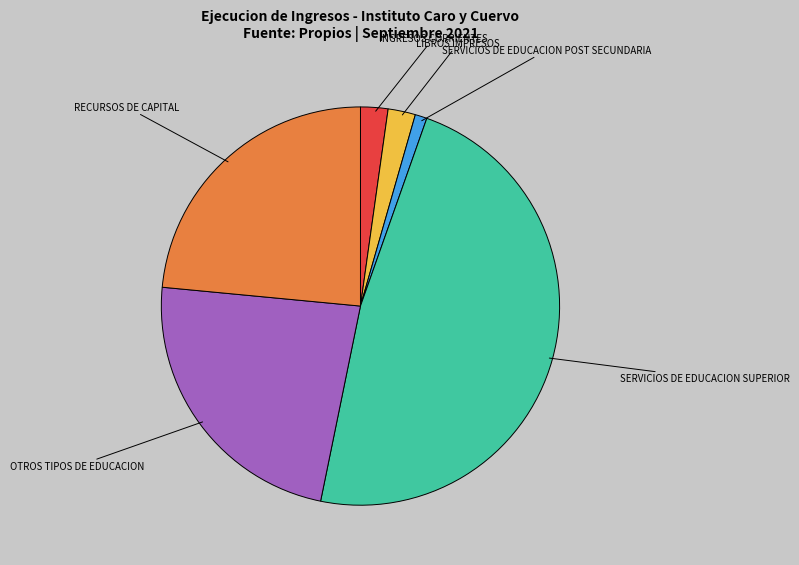

What is the smallest slice in the pie chart?

SERVICIOS DE EDUCACION POST SECUNDARIA